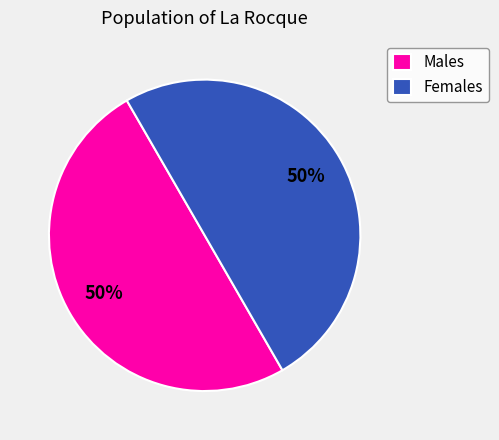

To the nearest percent, what is the average slice percentage?

50%